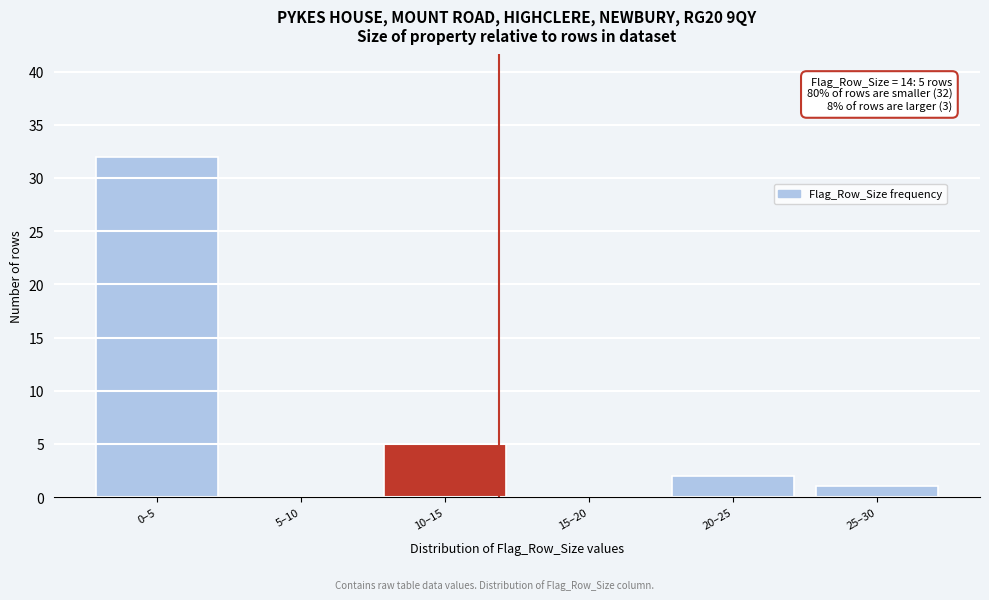

Reading left to right, transcribe all the data shown in this chart.

0–5=32	5–10=0	10–15=5	15–20=0	20–25=2	25–30=1